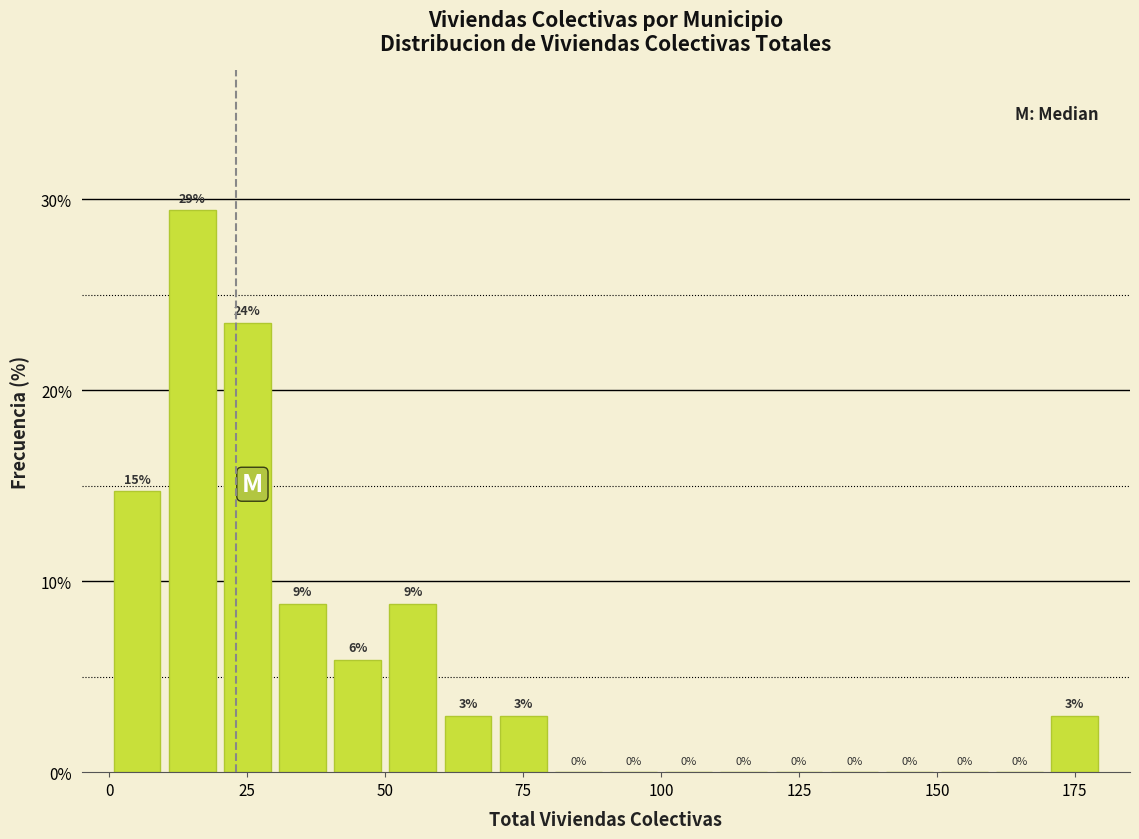

Around what value on the x-axis is the tallest bar? Give the approximate position of its centre, as read against the axis.

15